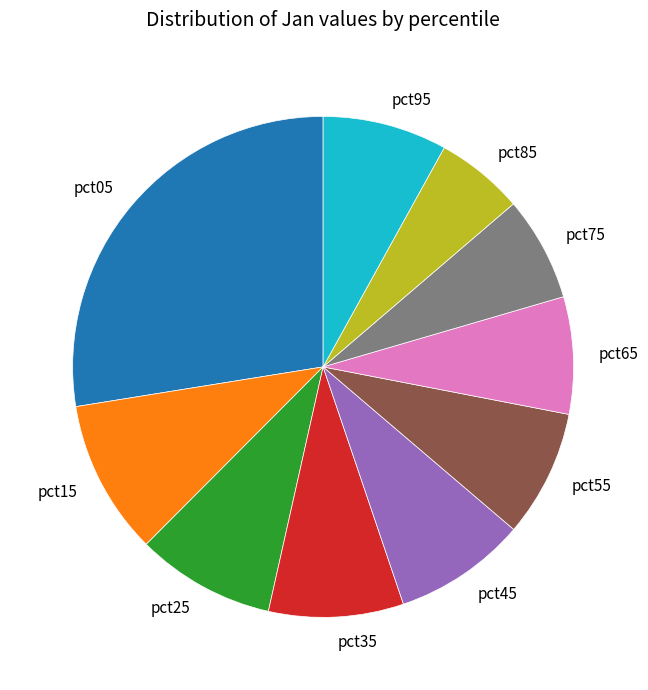

How many slices are in this pie chart?

10